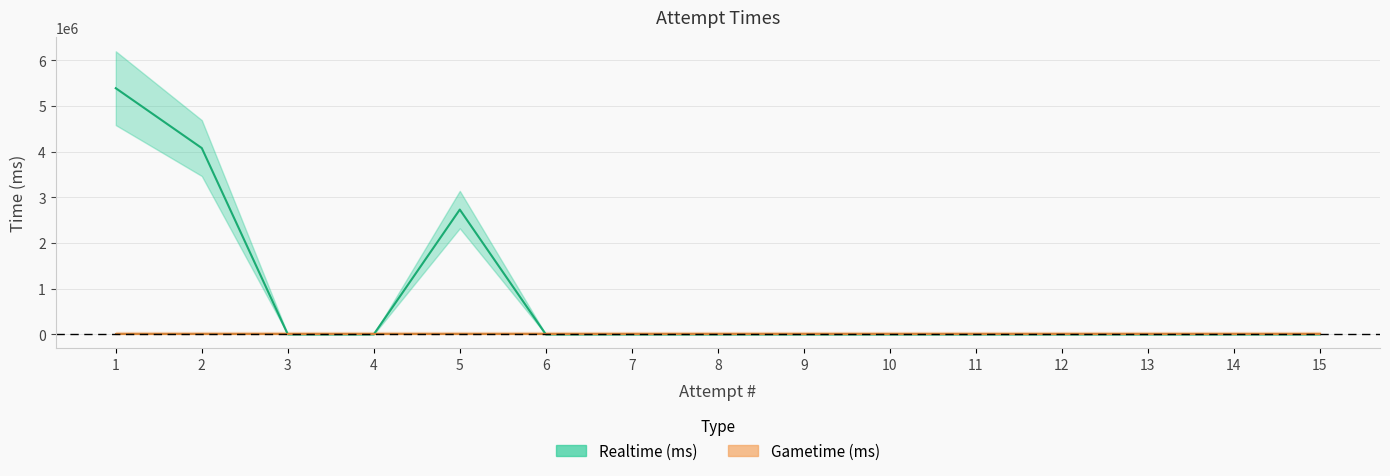

What is the greatest value displayed?

5392105